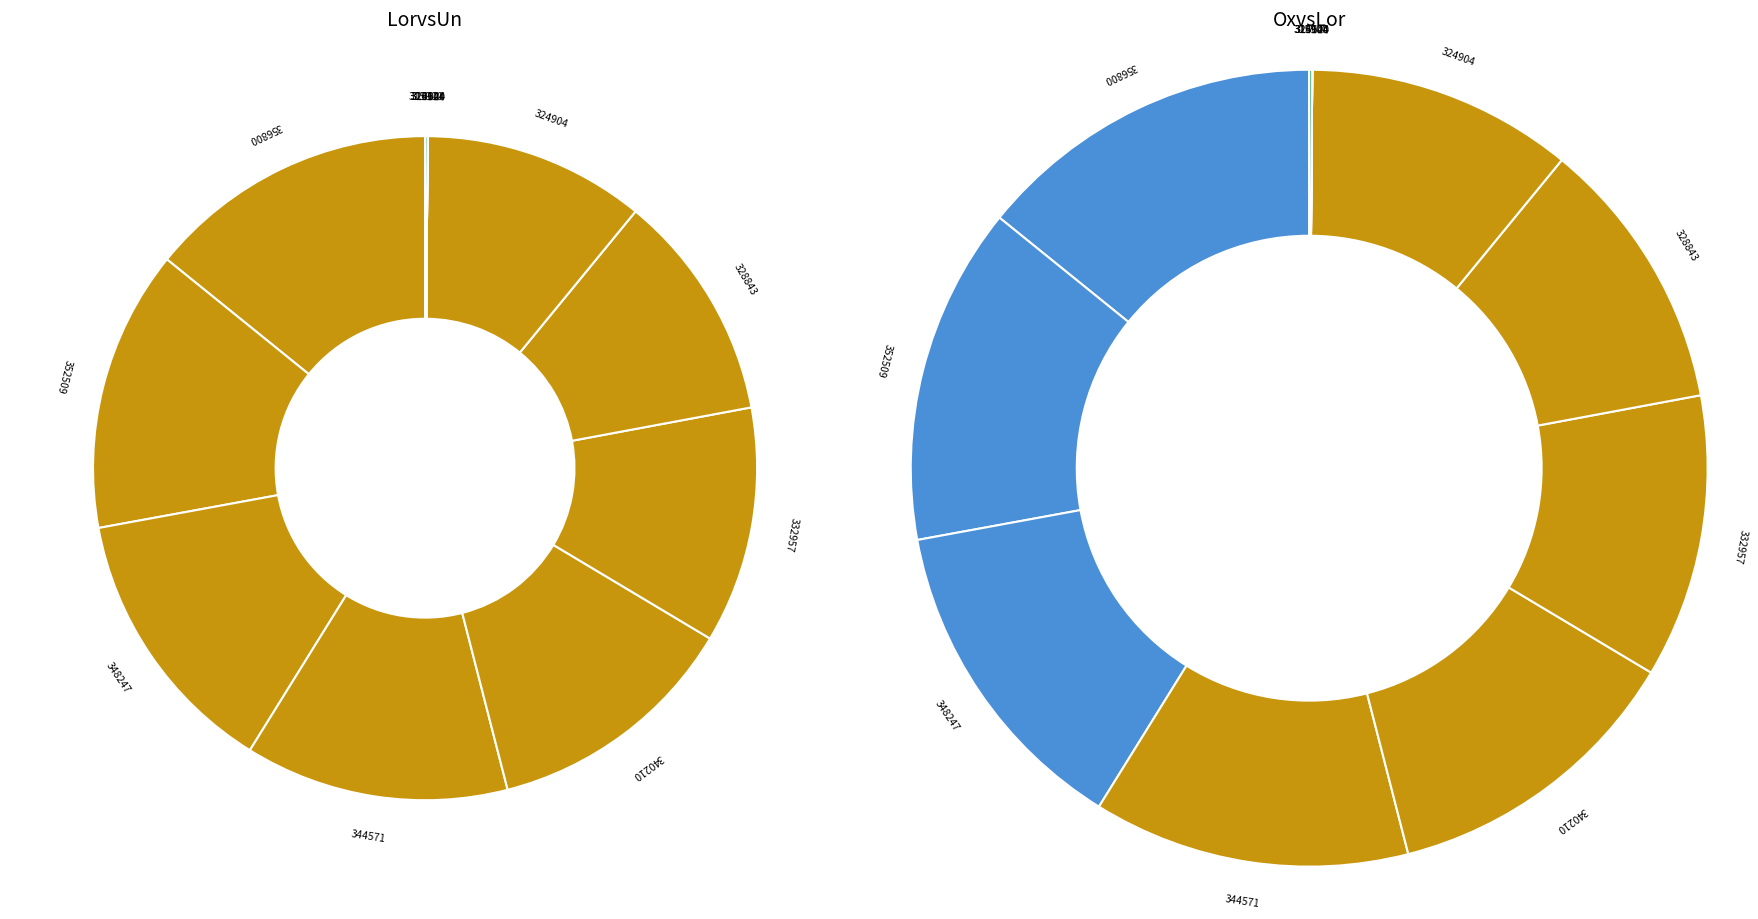

Combined, do 315900 and 324904 account for over 50%?

No